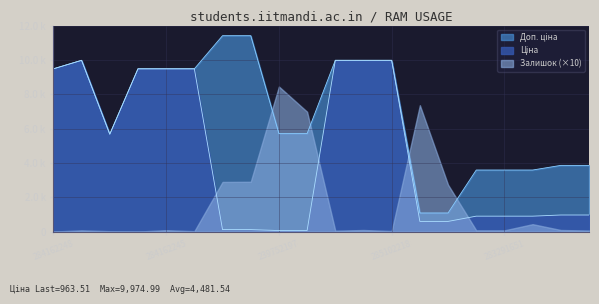

At which label does Ціна first exceed 963?

284162248